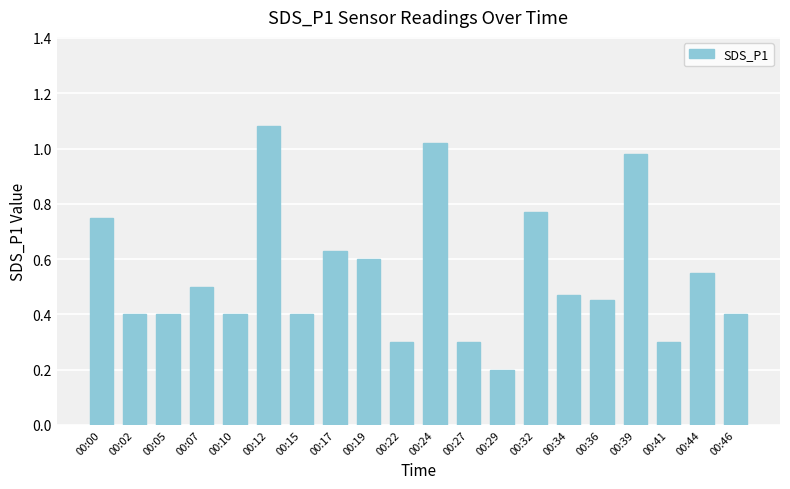

What is the change in value from 00:05 to 00:24?

+0.6